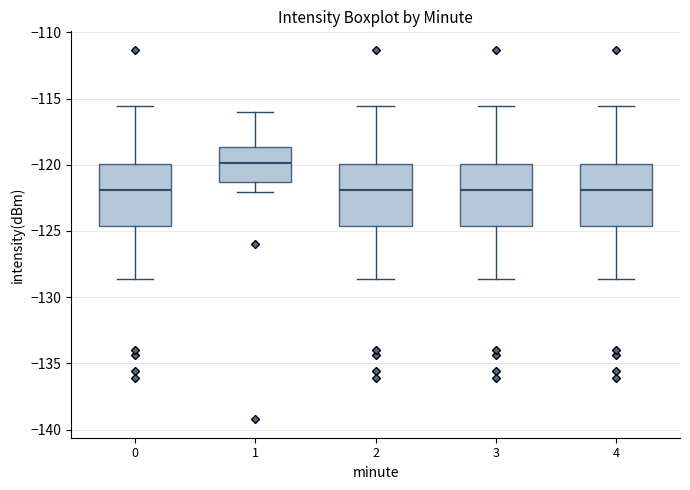

Where is the lower edge of the box at x = 4 on the y-axis? The values are not printed on the chart, so give them approximately, as read against the axis.

-124.5